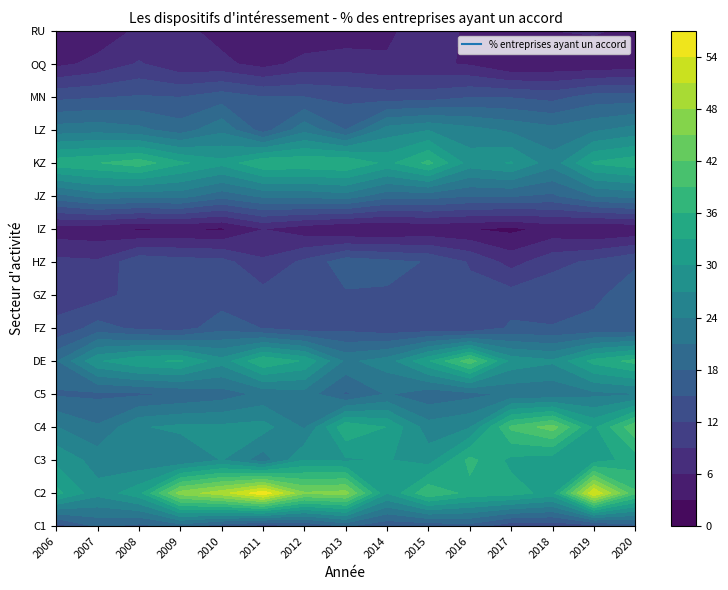

What is the lowest value of the FZ series?

12.1